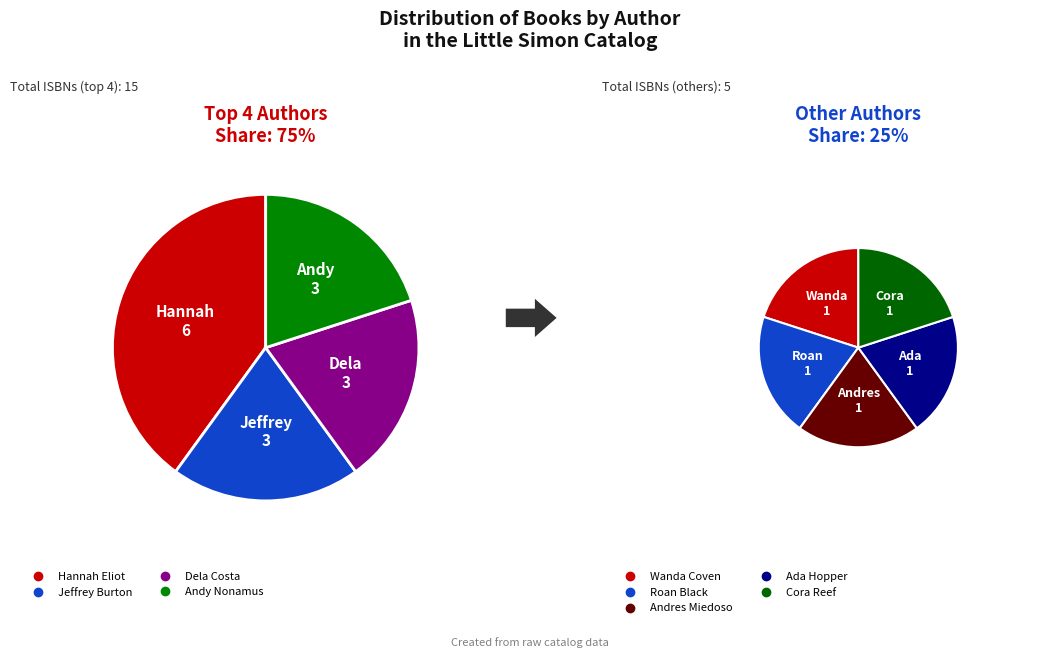

To the nearest percent, what is the average slice percentage?

11%